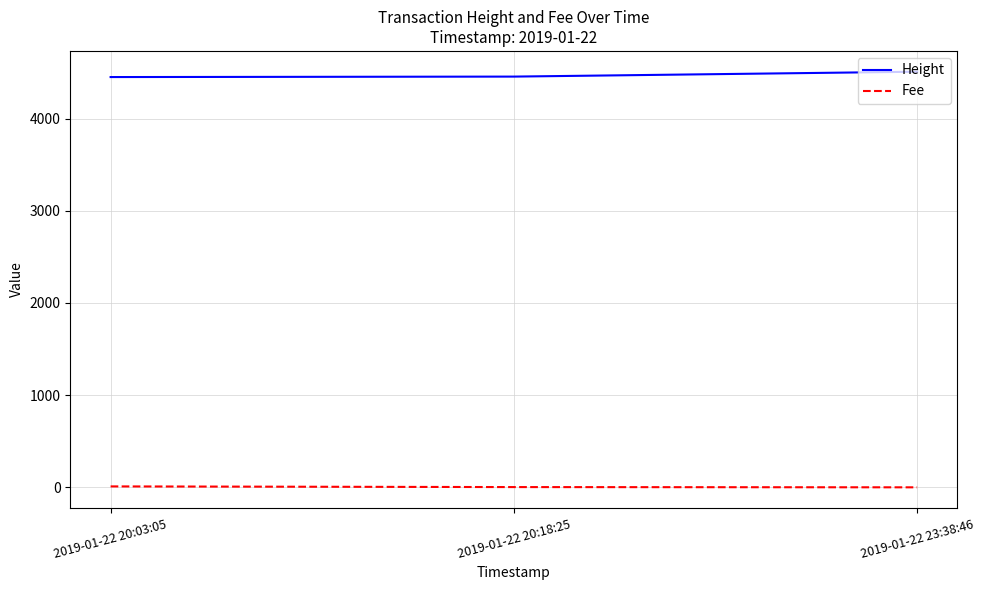

Rank the series by their maximum value, from lowest to highest.

Fee, Height